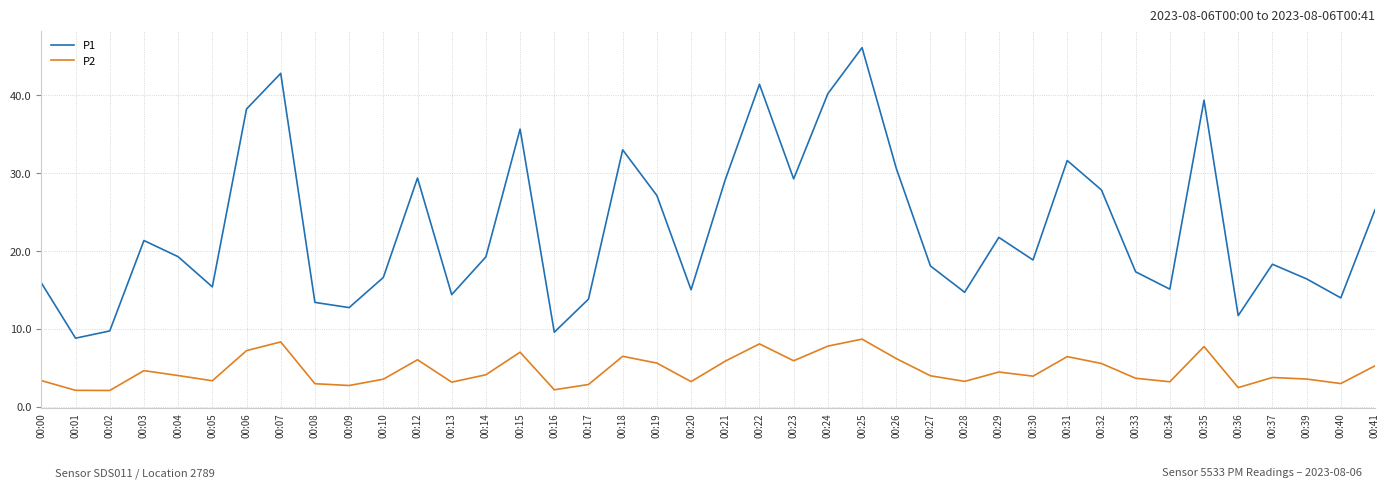

What is the total value across all series at 00:17?

16.7